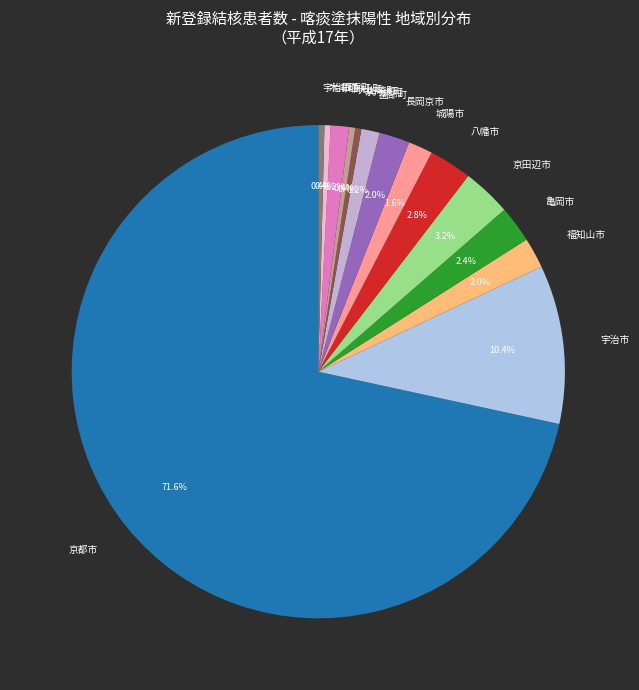

How many slices are in this pie chart?

14